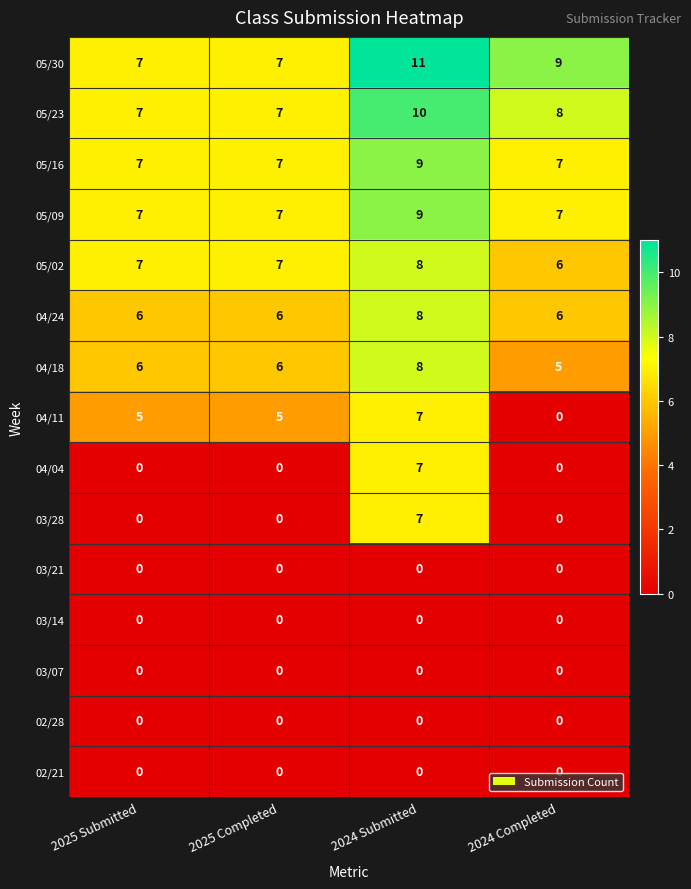

Which label corresponds to the largest value in the chart?

2024 Submitted